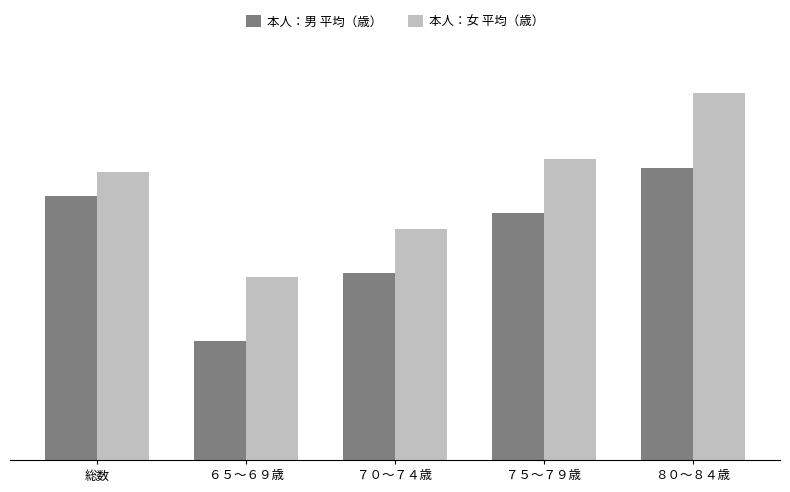

What is the total value across all series at ８０～８４歳?

163.1